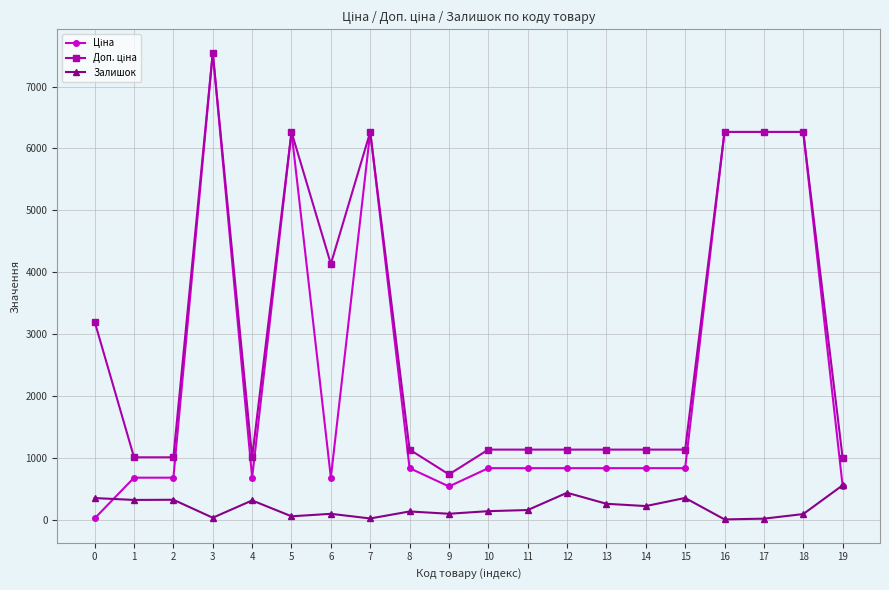

True or false: Залишок has more than 0 interior local peaks.

True